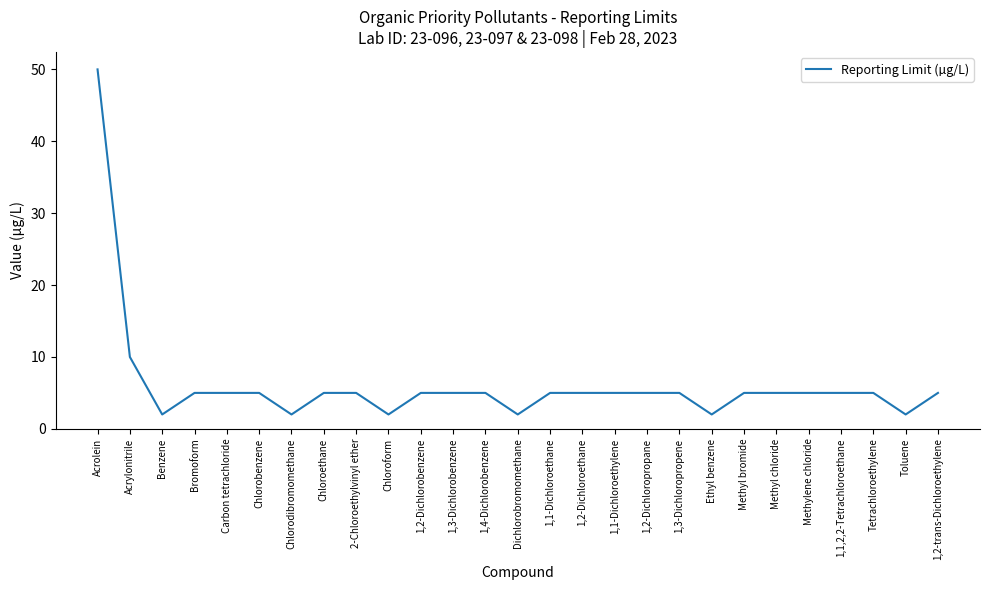

What is the difference between the values at Ethyl benzene and 1,1-Dichloroethane?

3